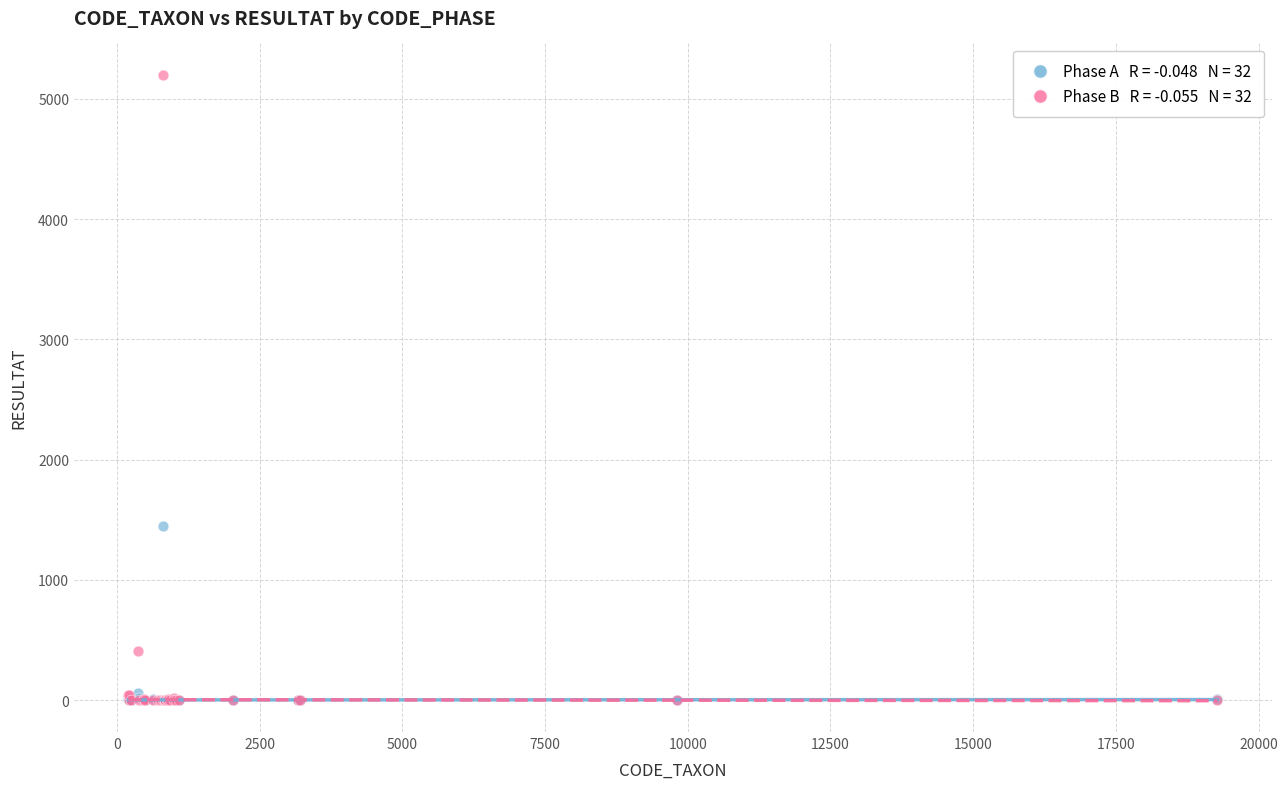

Across all series, what Y value is closest to 2600?

1450